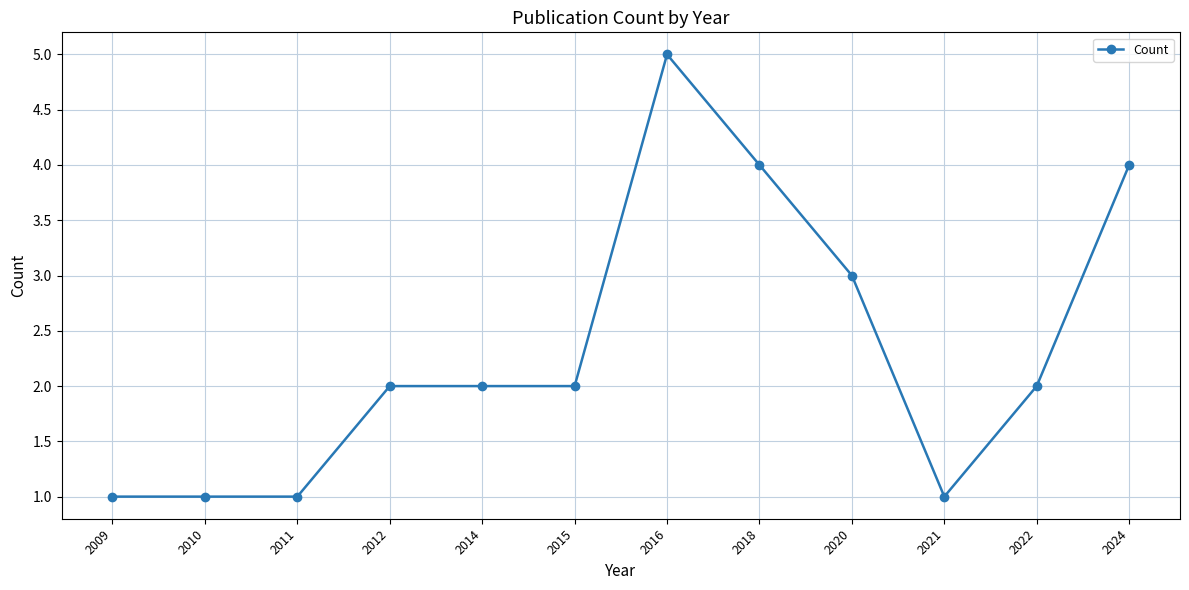

What is the sum of all values?

28